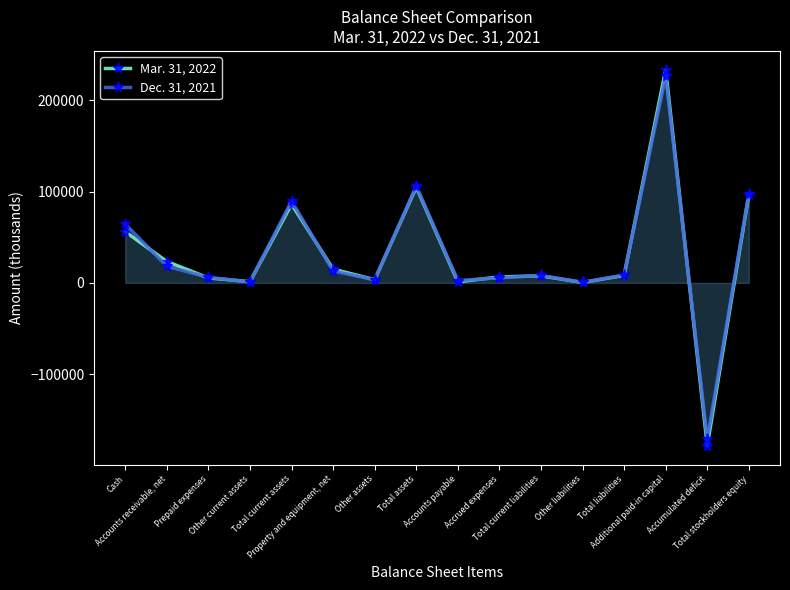

What is the highest value of the Dec. 31, 2021 series?

226717